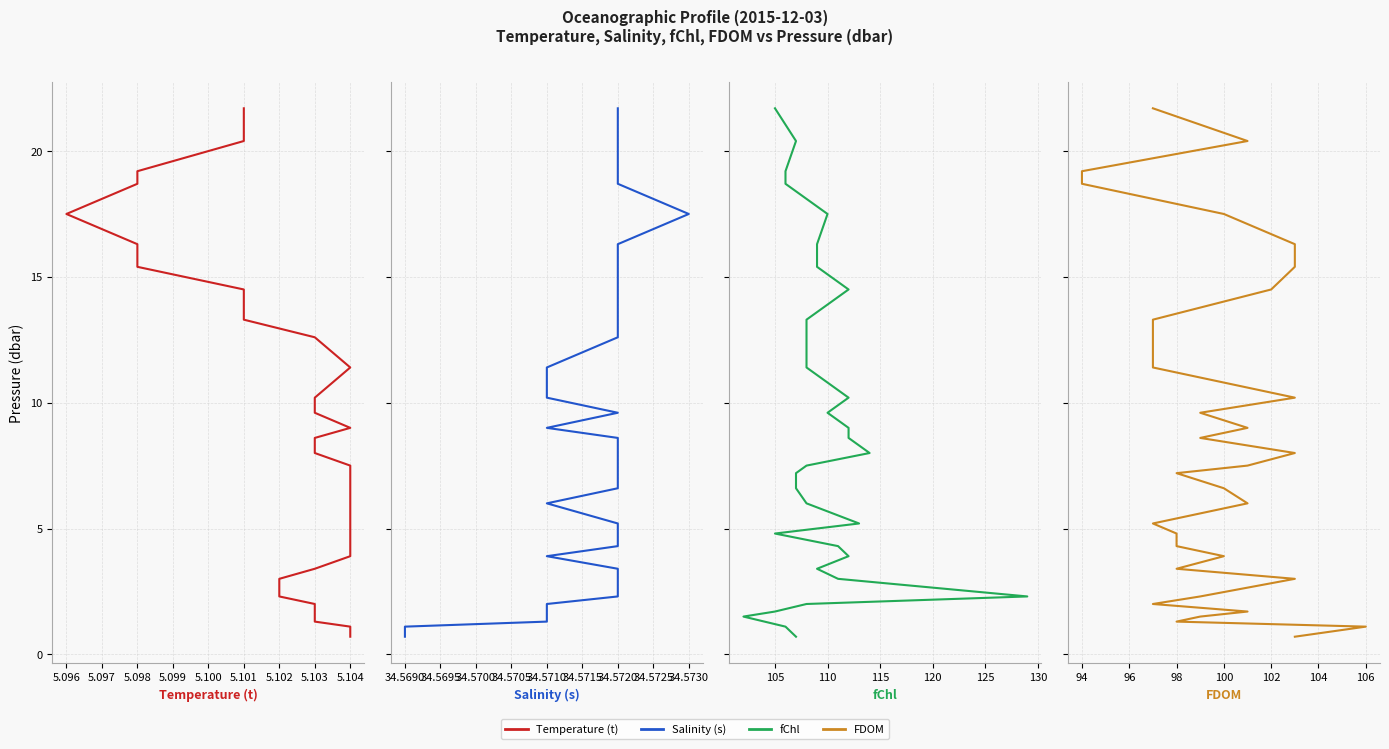

The value of Salinity (s) at 34.5730 is 4.4. True or false?

False